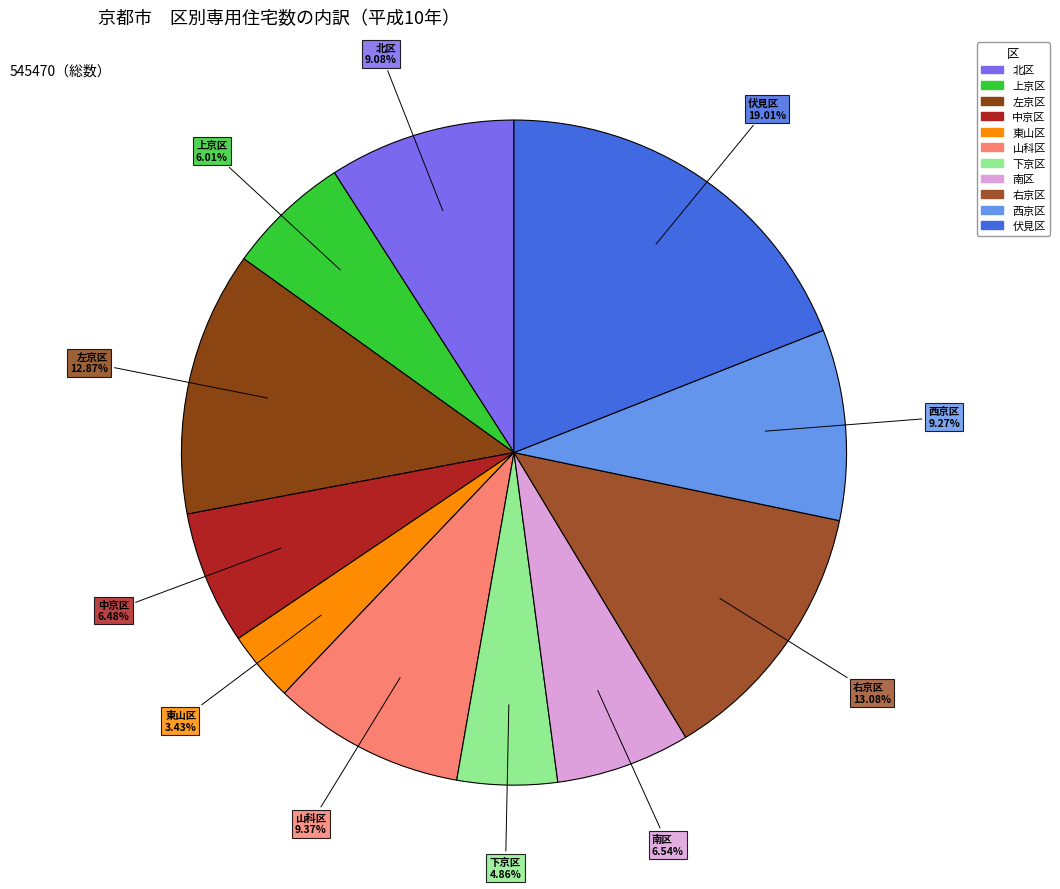

To the nearest percent, what is the difference between the largest and smallest slice percentages?

16%